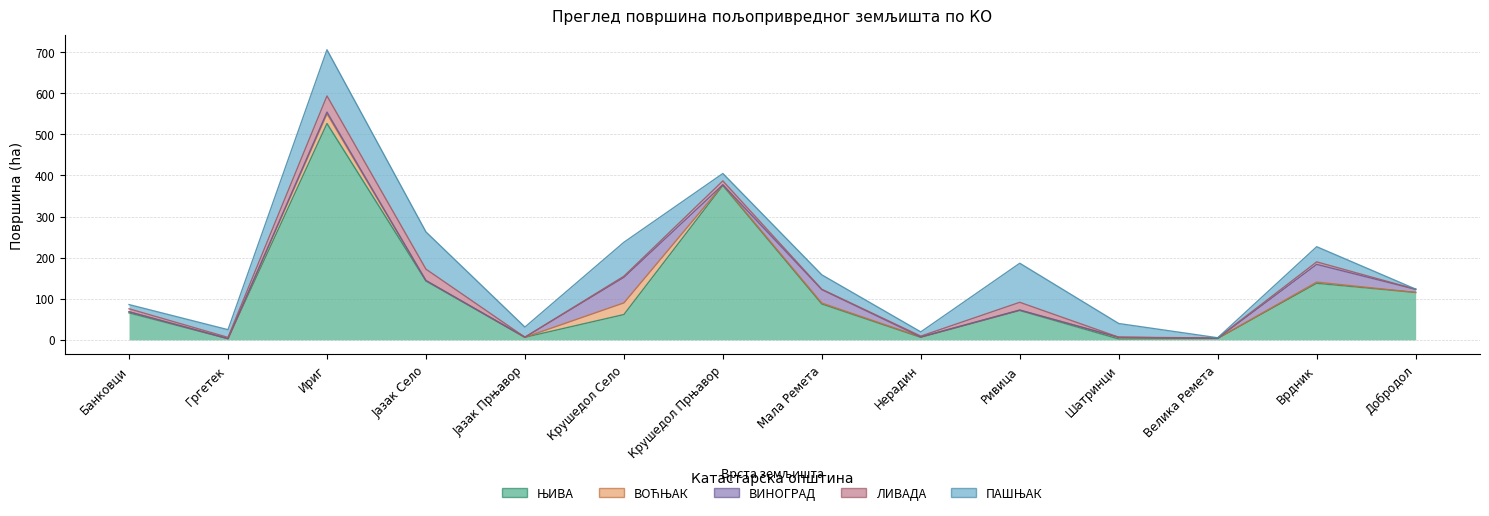

What is the label of the 6th point from the left?

Крушедол Село